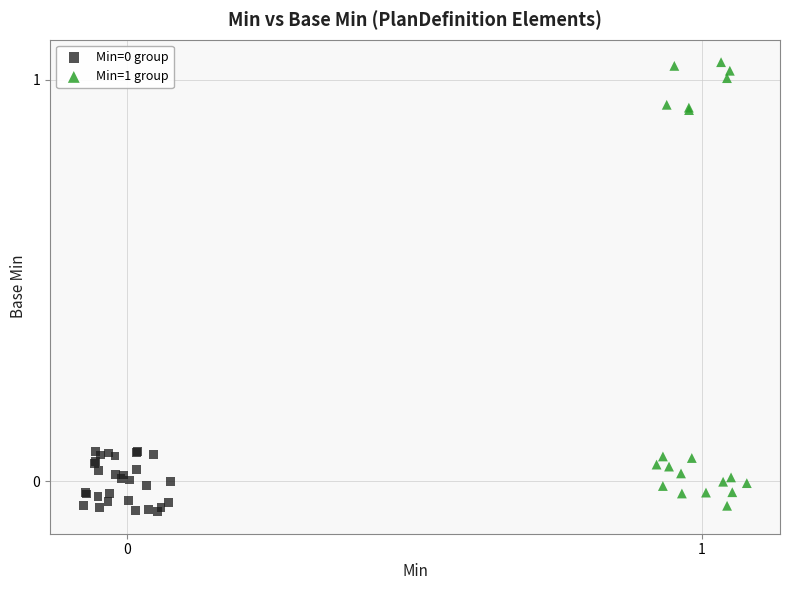

Which series reaches the maximum Y coordinate?

Min=1 group